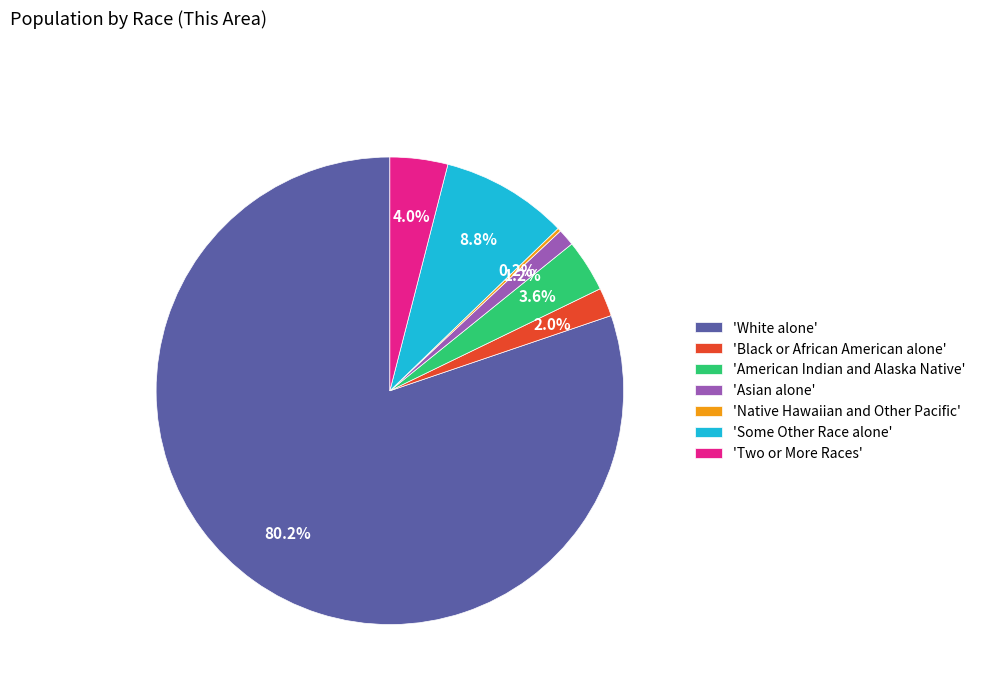

Which category has the biggest portion of the pie?

'White alone'